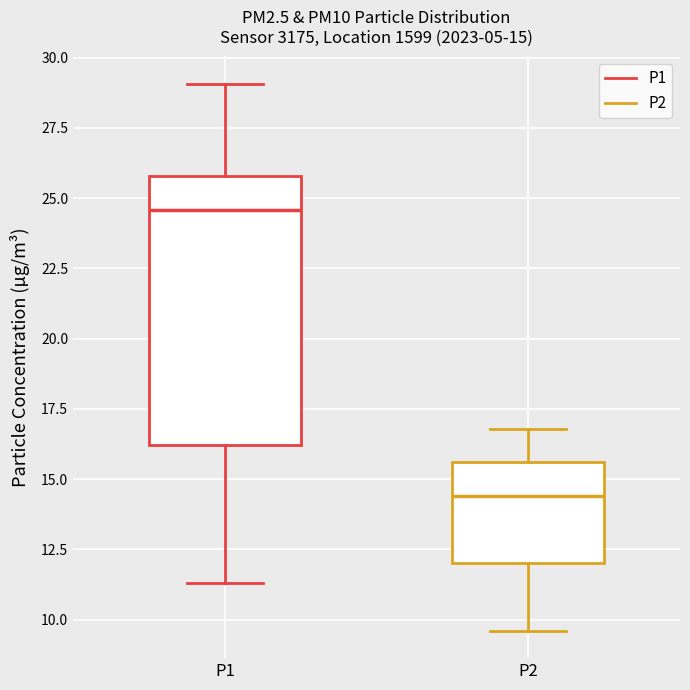

Which box's median line is the highest?

P1